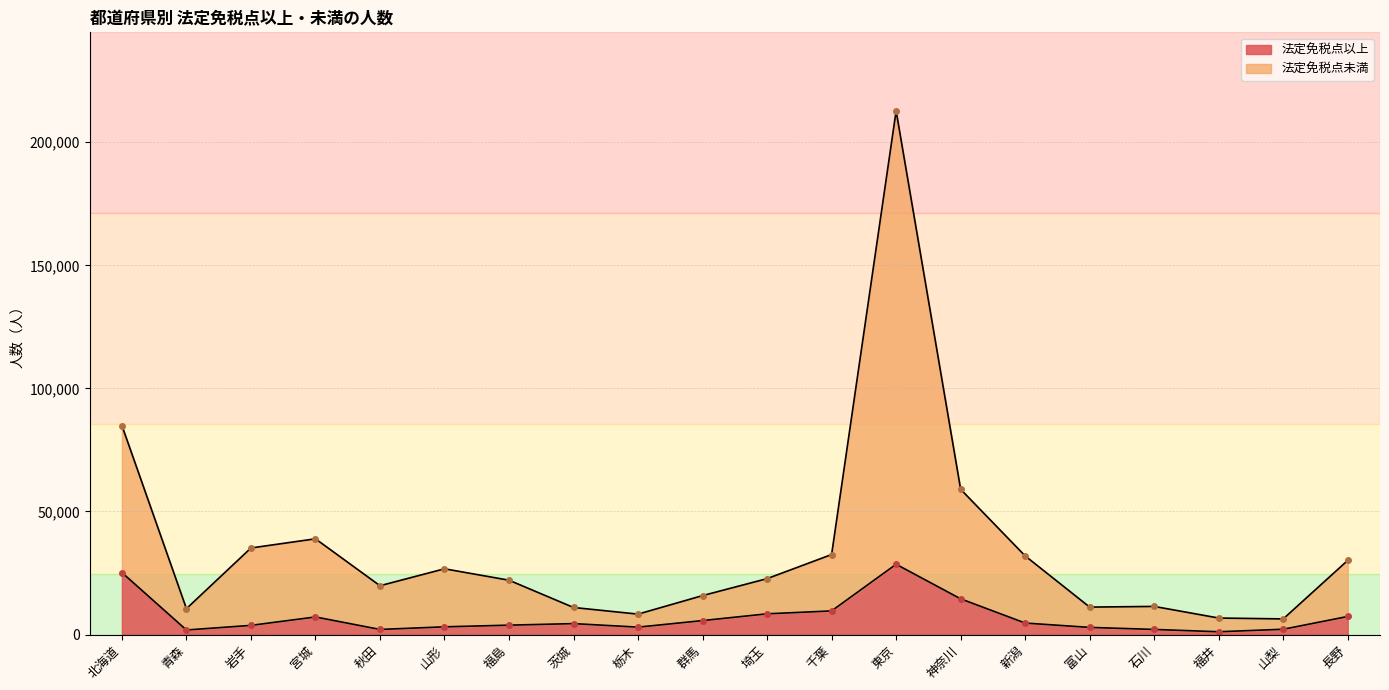

The 法定免税点以上 series shows 7351 at 長野. True or false?

True